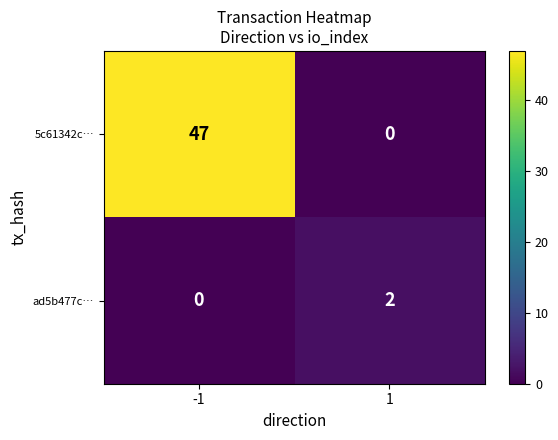

What is the difference between the maximum and minimum values in the 5c61342c… series?

47